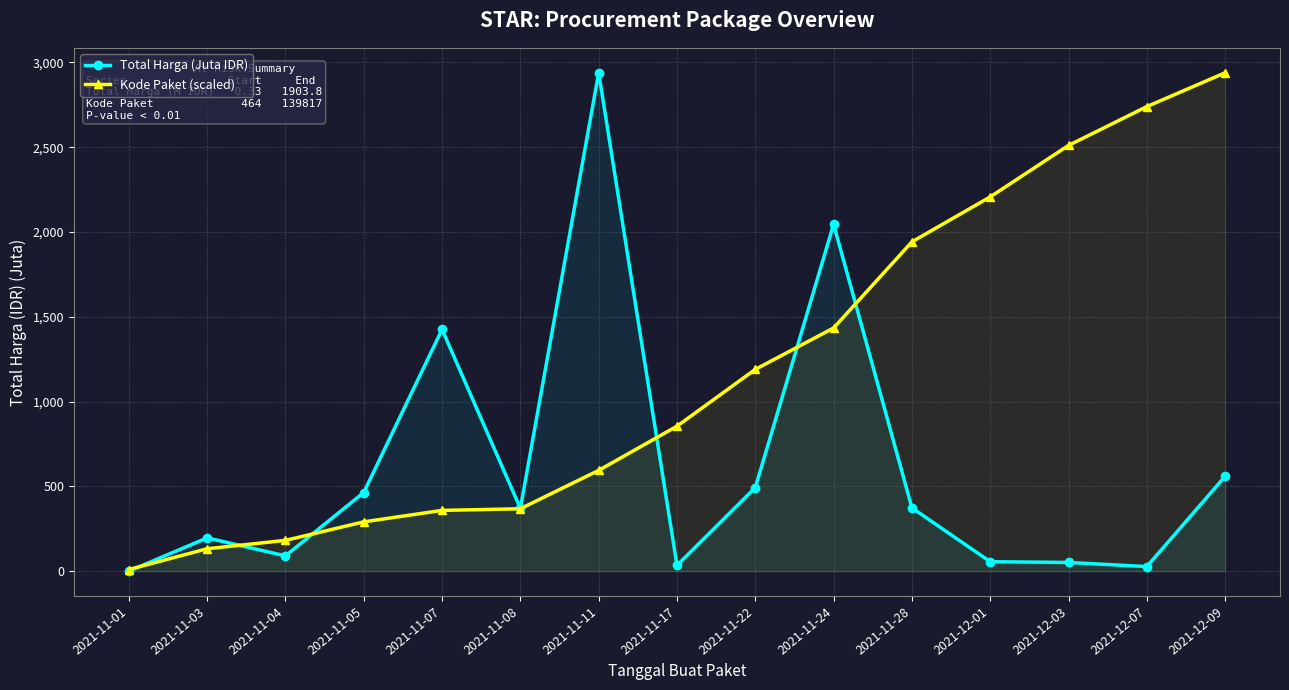

What are all the series names shown in the legend?

Total Harga (Juta IDR), Kode Paket (scaled)